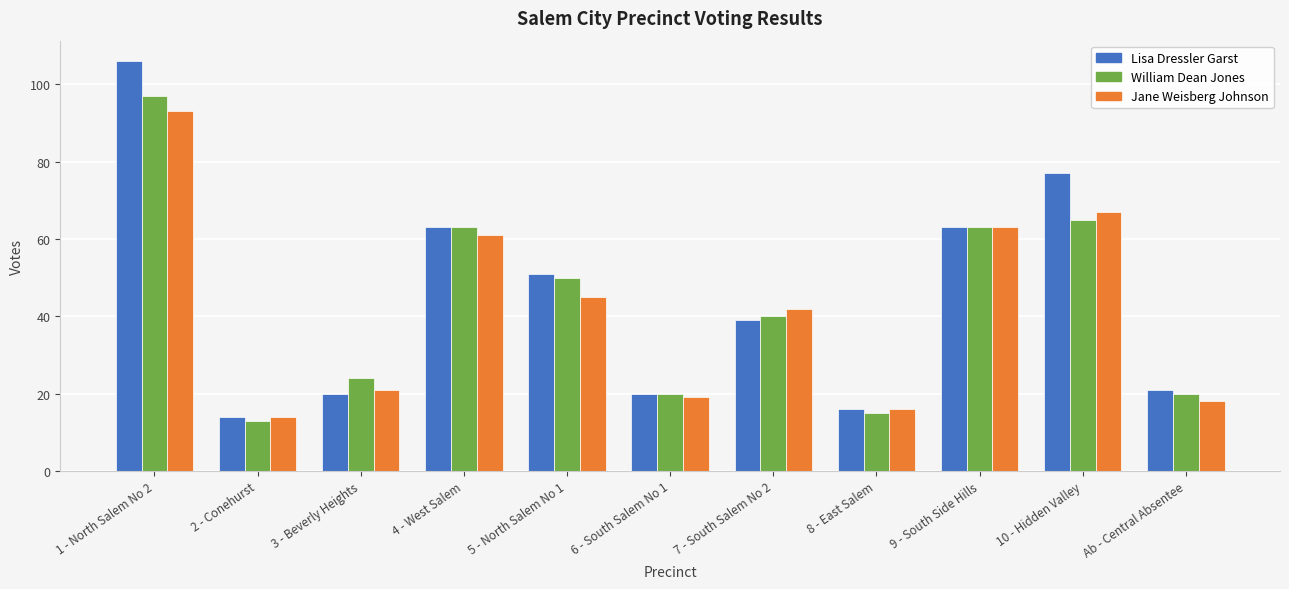

How many distinct data groups are displayed?

3